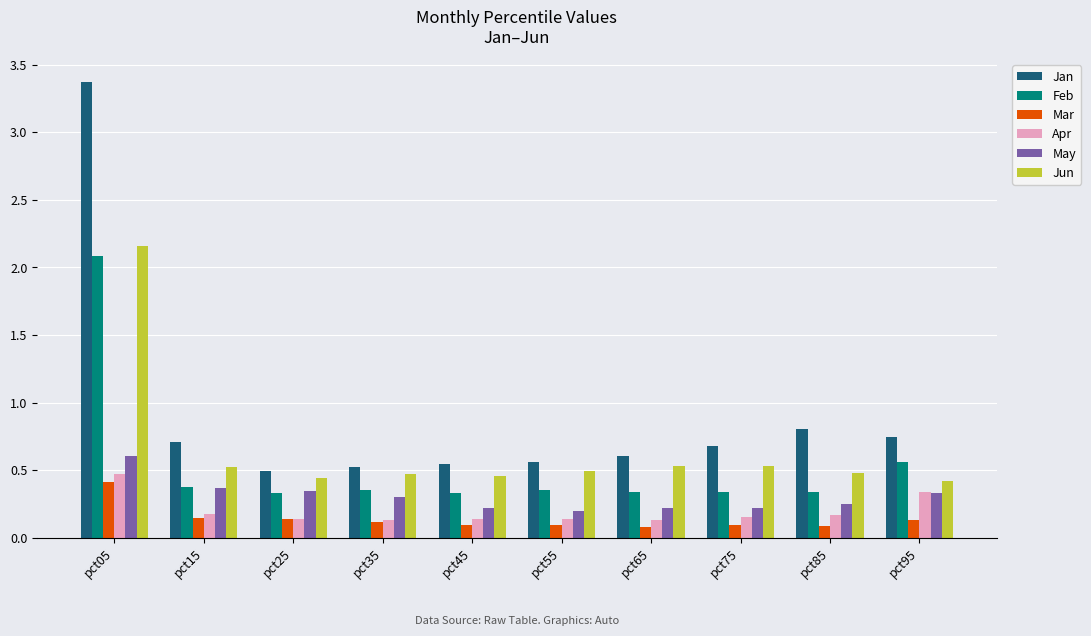

Which series has the widest spread of values?

Jan